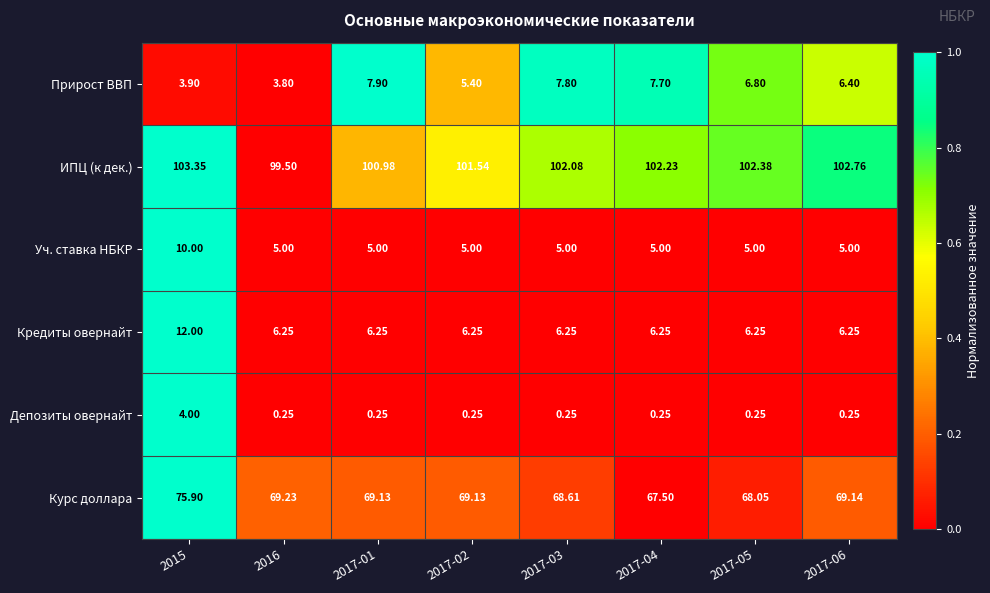

List the series in order of their peak value, lowest first.

Депозиты овернайт, Прирост ВВП, Уч. ставка НБКР, Кредиты овернайт, Курс доллара, ИПЦ (к дек.)